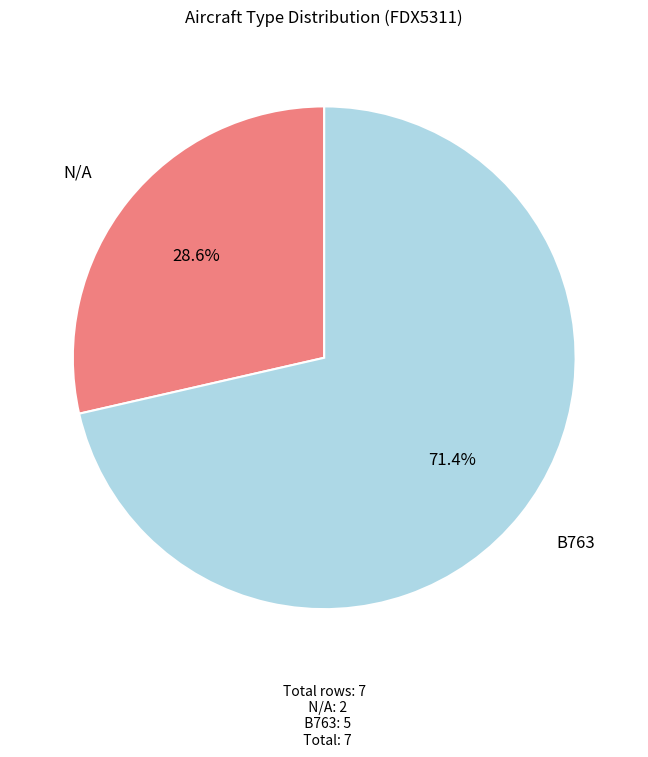

Between N/A and B763, which is larger?

B763